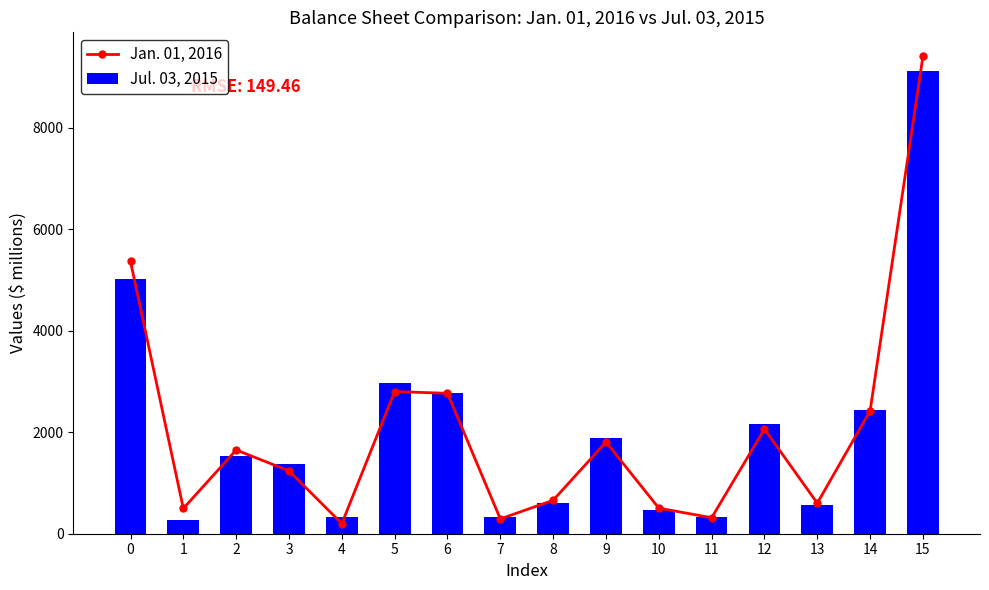

Count the number of categories in the chart.

16